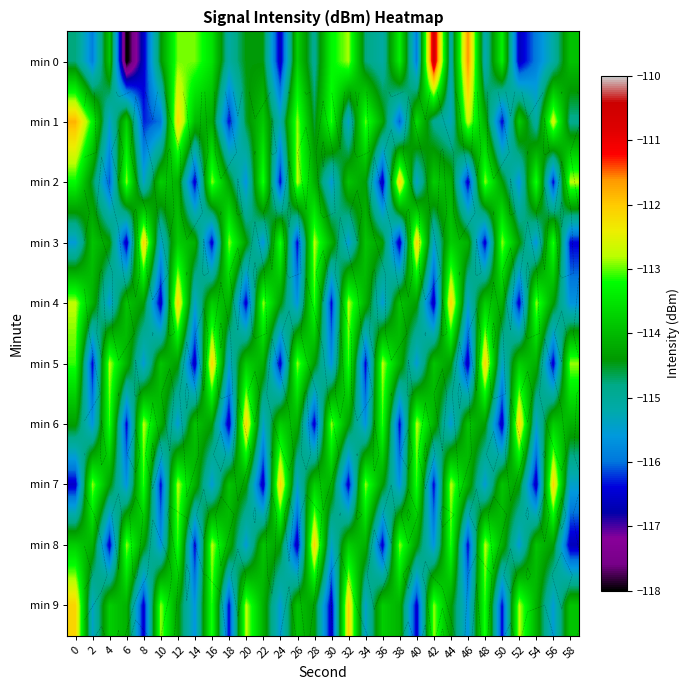

List the series in order of their peak value, highest first.

min 0, min 1, min 2, min 3, min 4, min 5, min 6, min 7, min 8, min 9